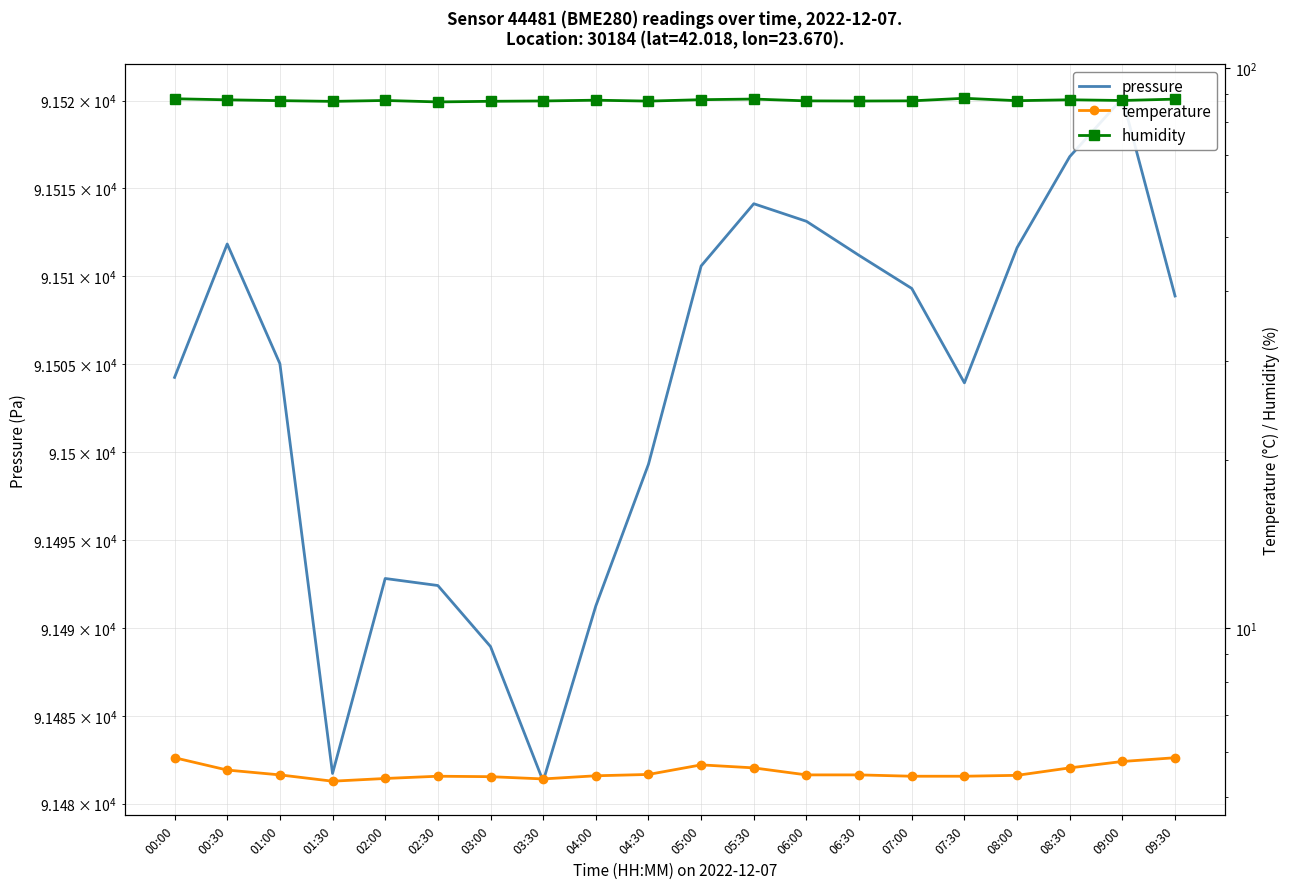

What is the minimum value for temperature?

5.3